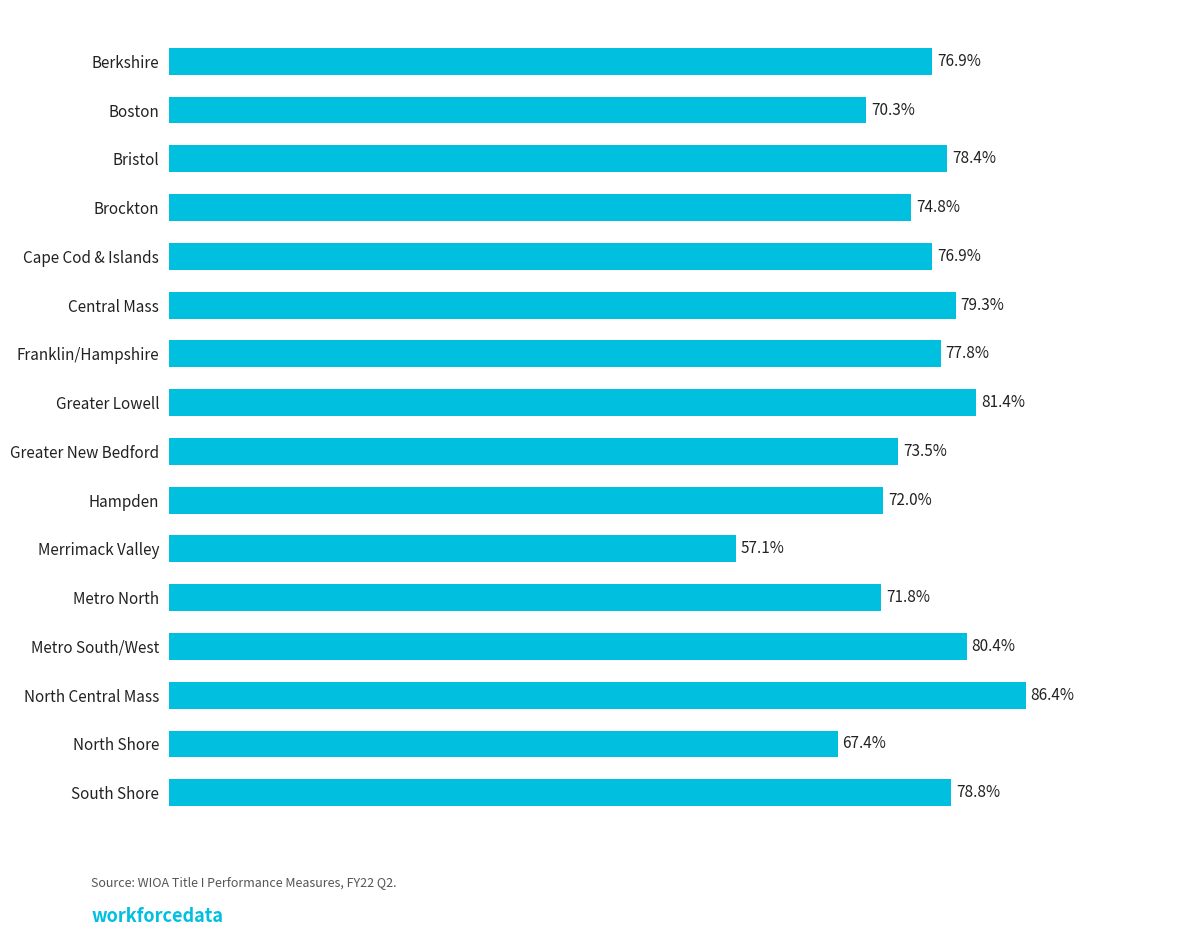

Which has a higher value, South Shore or North Central Mass?

North Central Mass